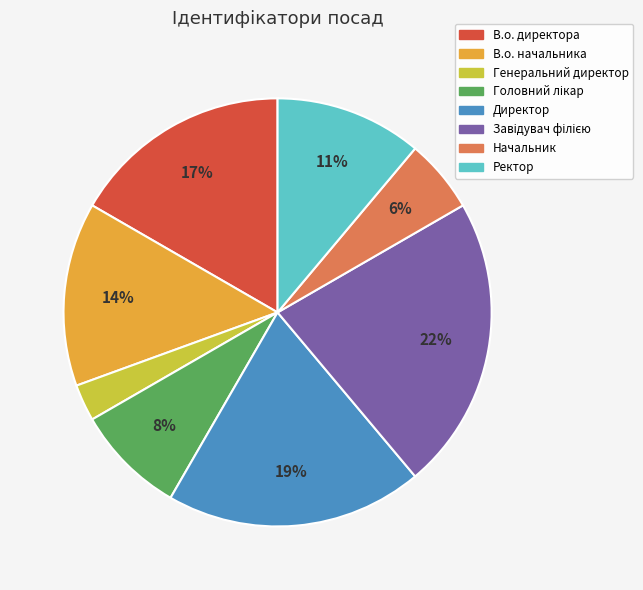

To the nearest percent, what is the difference between the В.о. начальника and Генеральний директор slice percentages?

11%